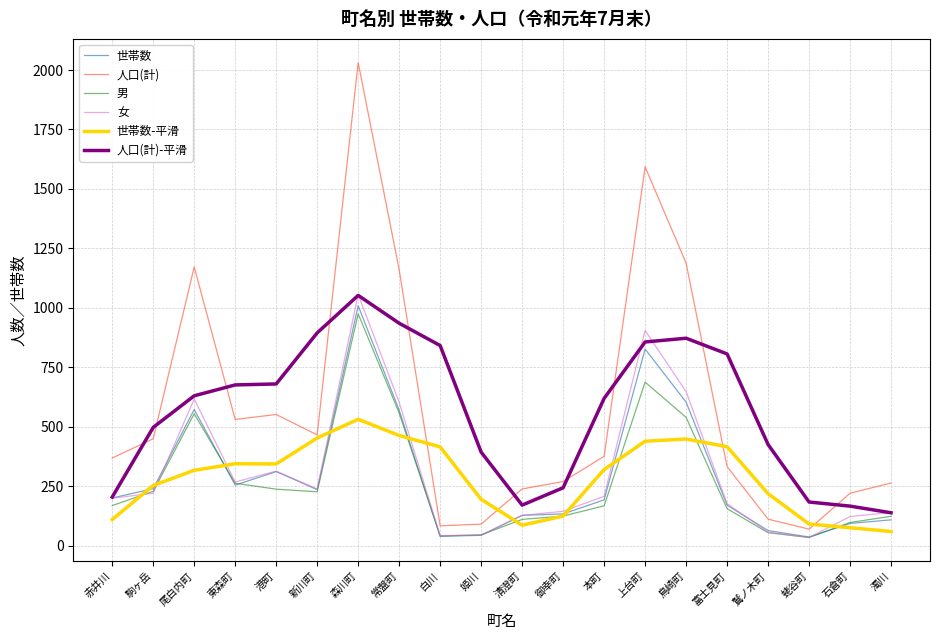

The value of 女 at 清澄町 is 44.9. True or false?

False